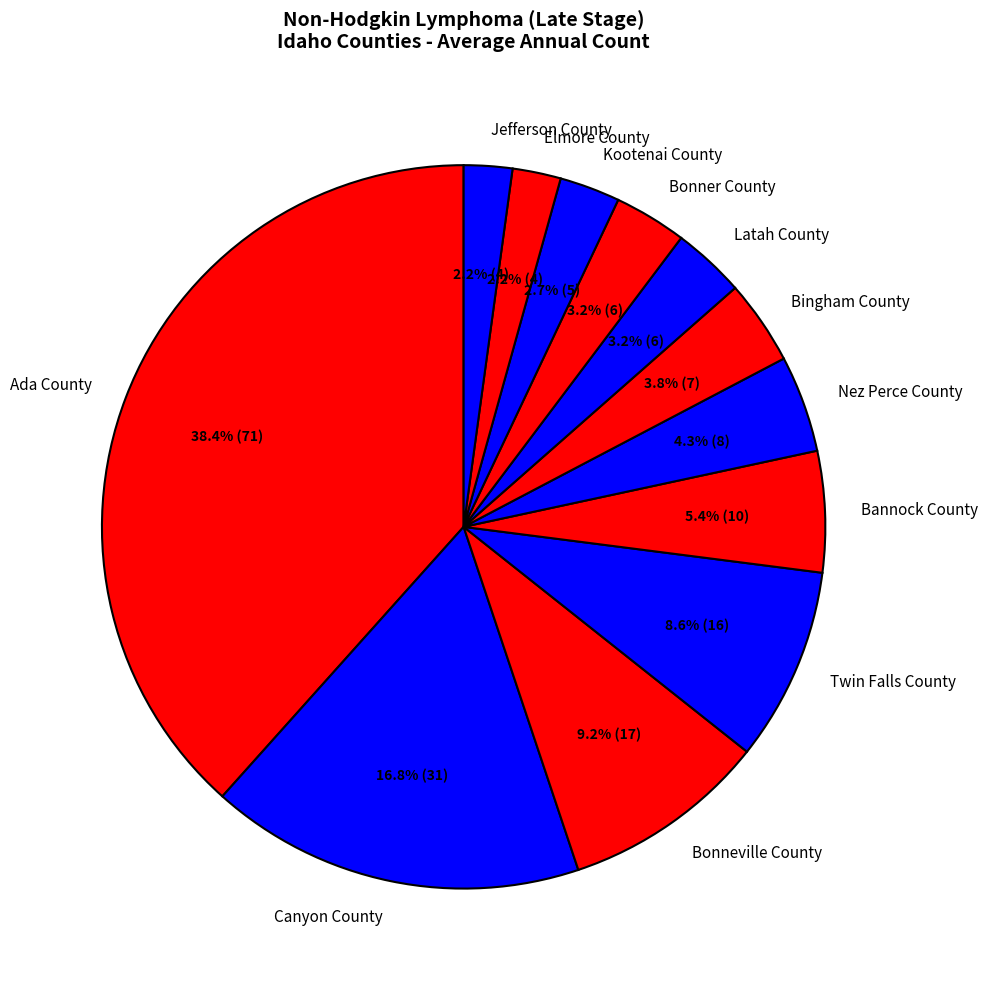

Which slice is the largest?

Ada County